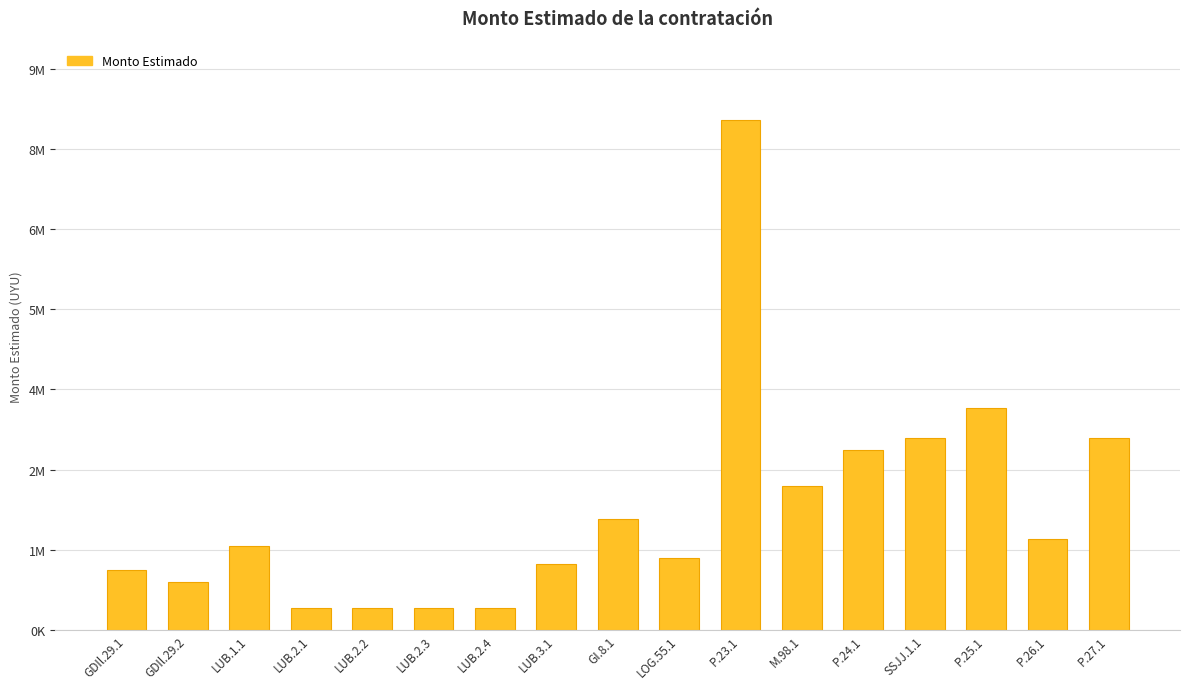

Are the bars horizontal?

No